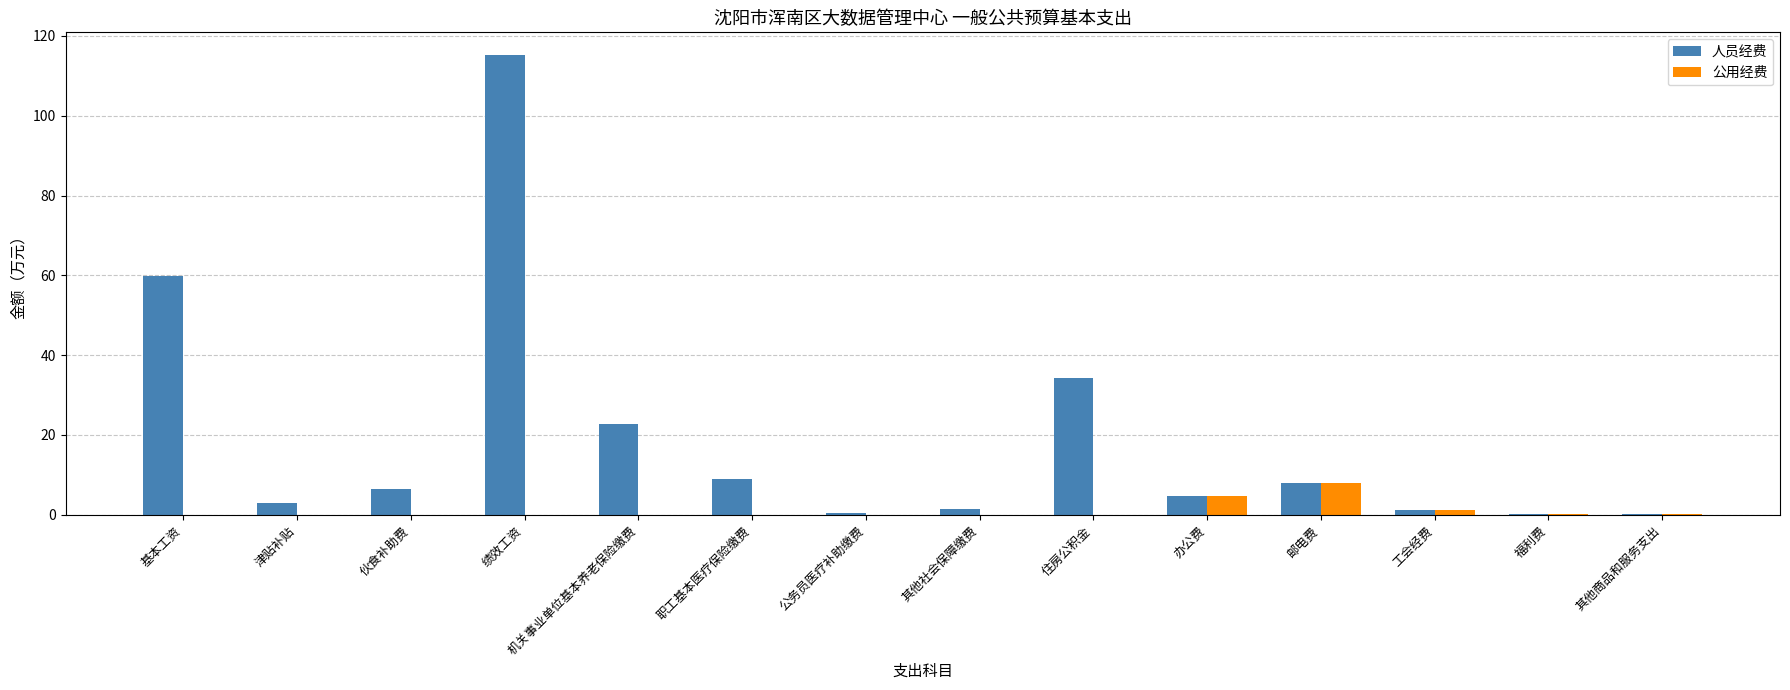

Which label corresponds to the largest value in the chart?

绩效工资